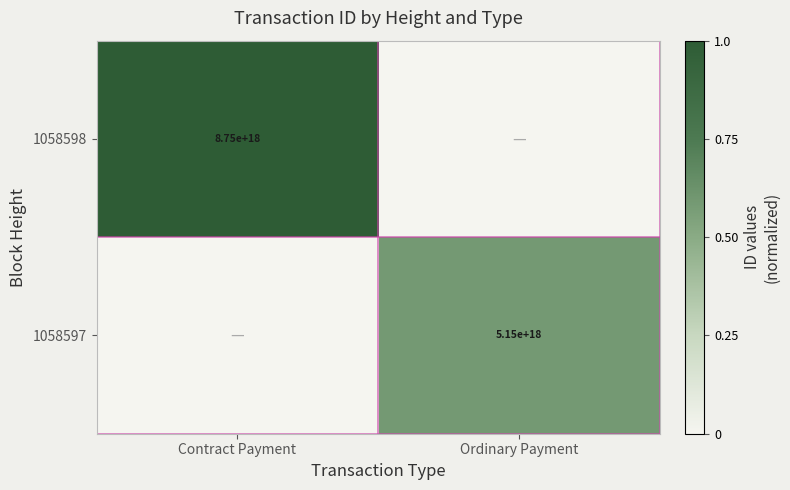

Is the value of 1058598 at Contract Payment greater than the value of 1058597 at Ordinary Payment?

Yes